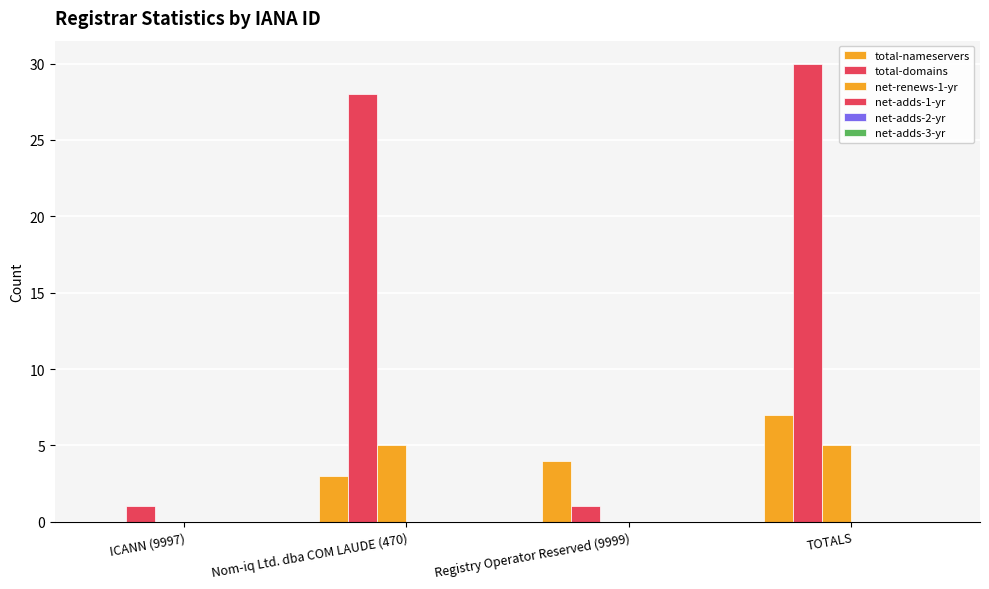

The total-domains series shows 17 at TOTALS. True or false?

False